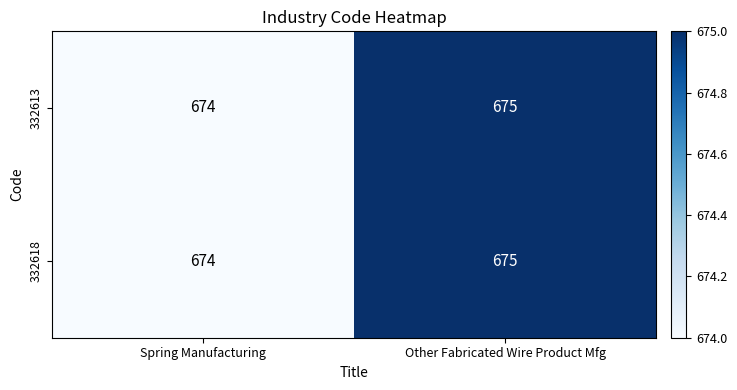

At which label is 332613 closest to 674?

Spring Manufacturing